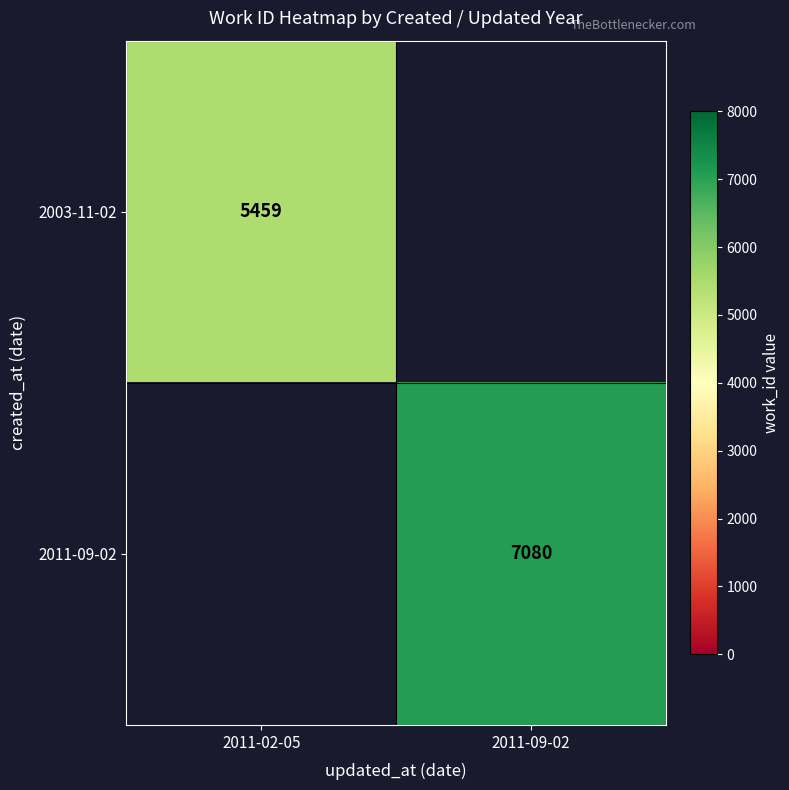

What is the minimum value shown in the chart?

5459.0